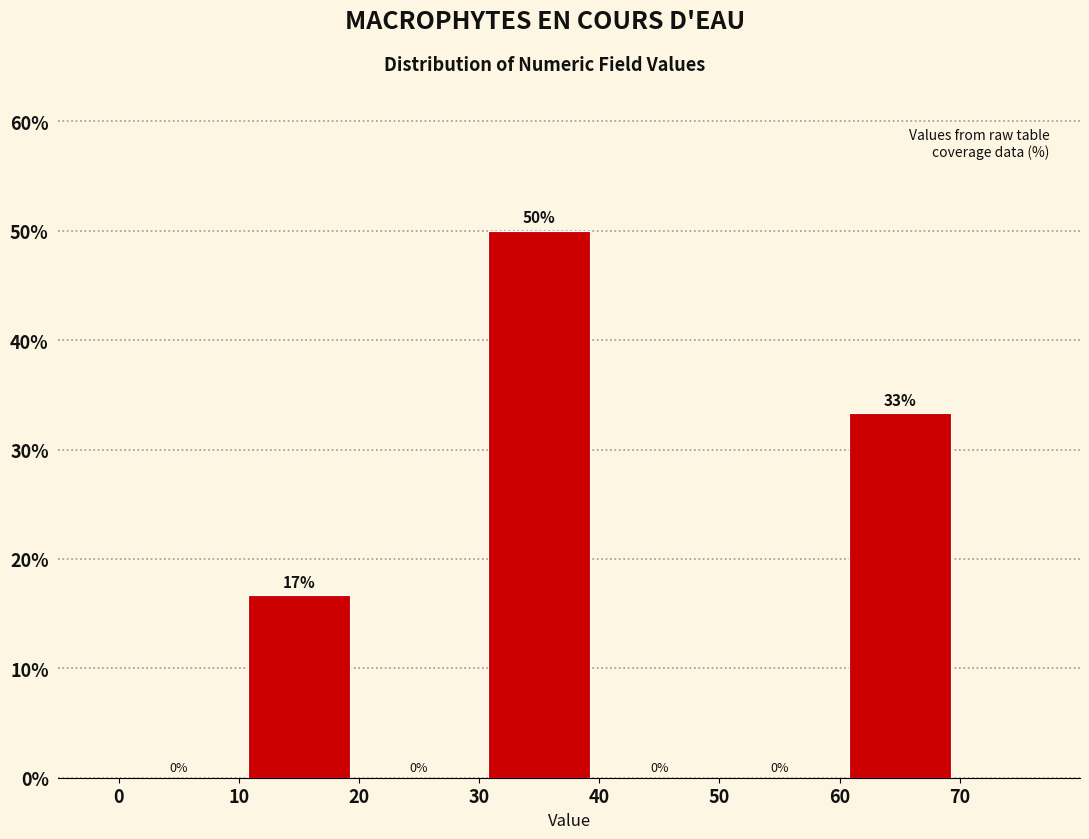

Over which range of the x-axis is the bar tallest?

30 to 40